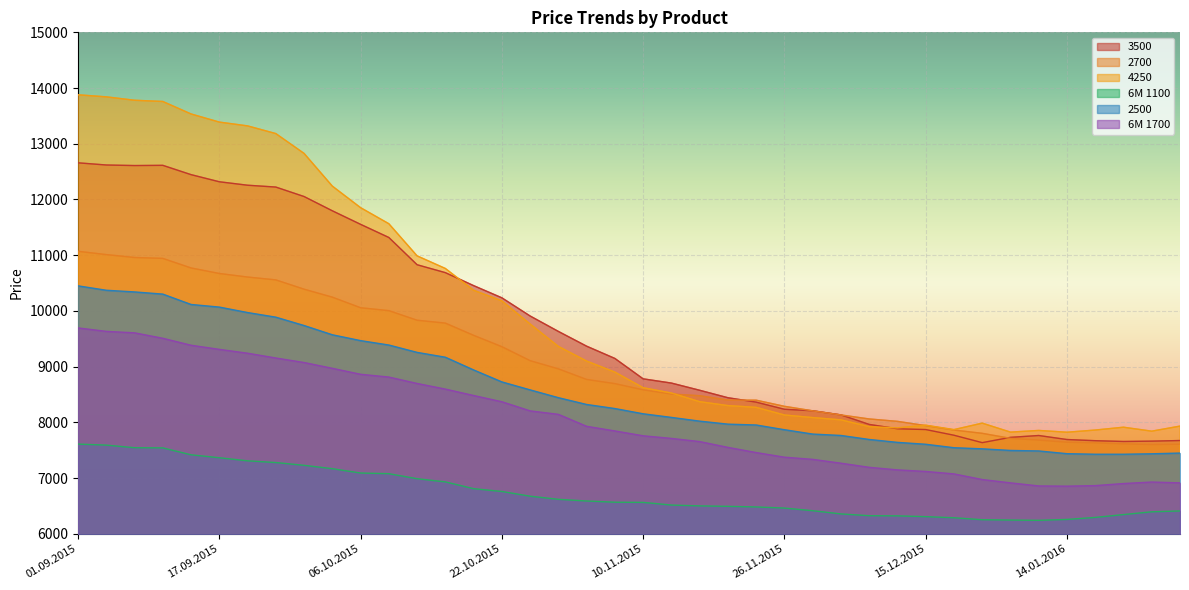

Which series has the largest total across all categories?

4250